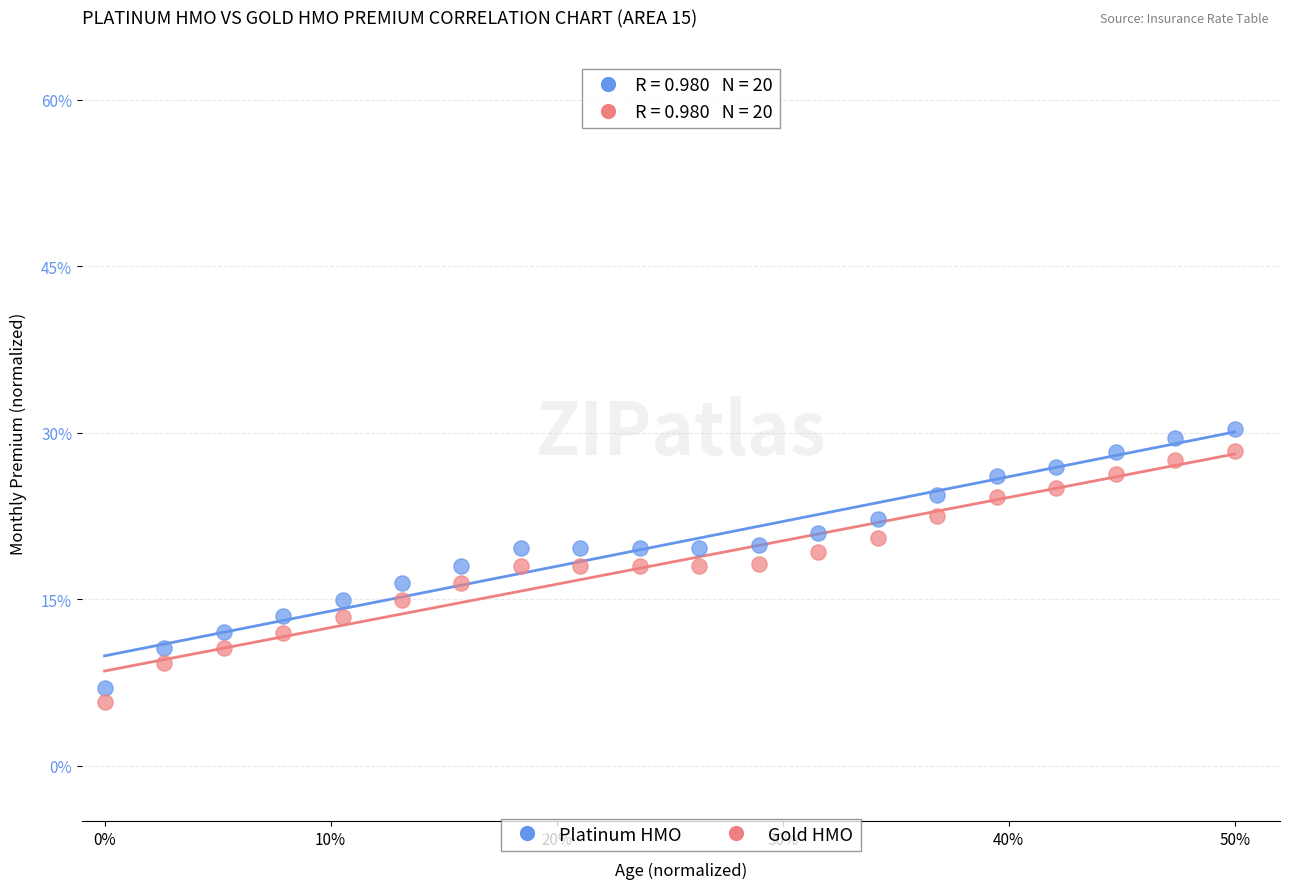

What are all the series names shown in the legend?

Platinum HMO, Gold HMO